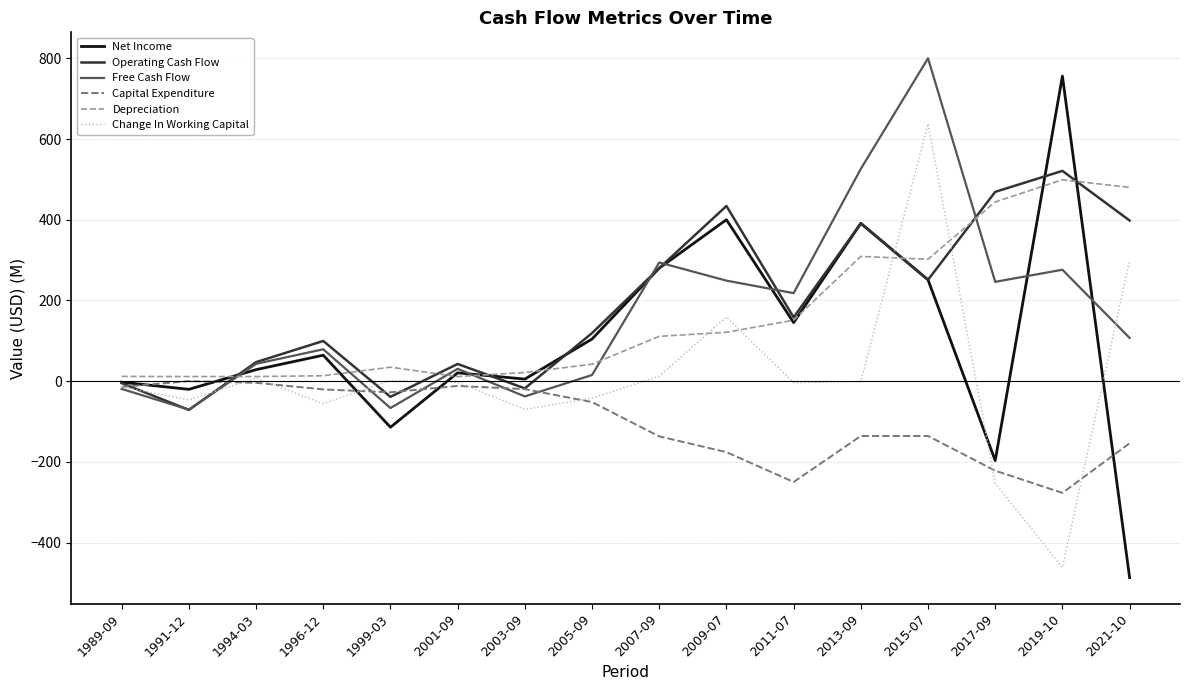

The value of Capital Expenditure at 1991-12 is -187.5. True or false?

False